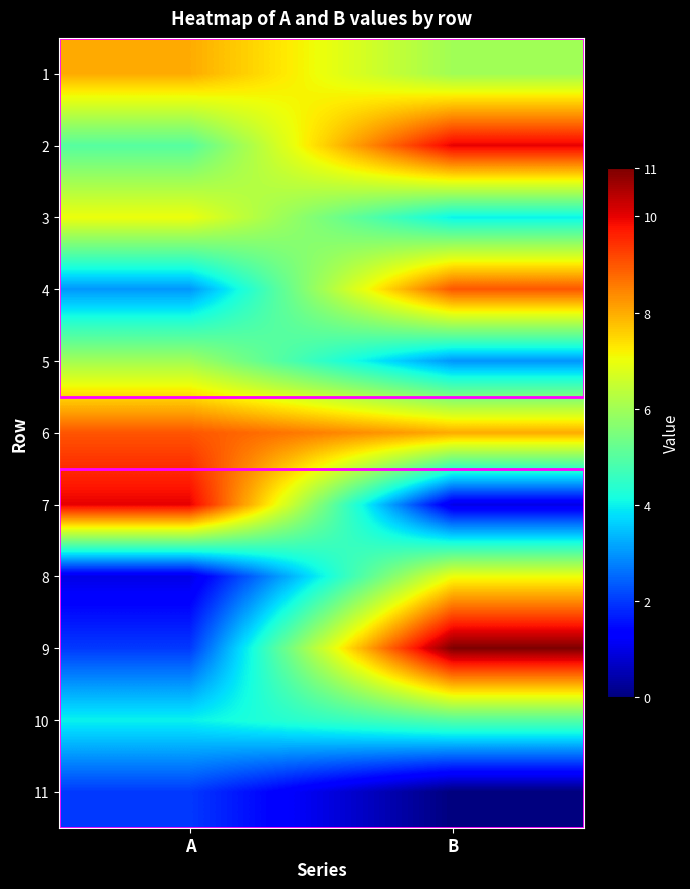

Reading left to right, transcribe all the data shown in this chart.

1: A=8	B=6
2: A=5	B=10
3: A=7	B=4
4: A=3	B=9
5: A=6	B=3
6: A=9	B=8
7: A=10	B=1
8: A=1	B=7
9: A=2	B=11
10: A=4	B=5
11: A=2	B=0